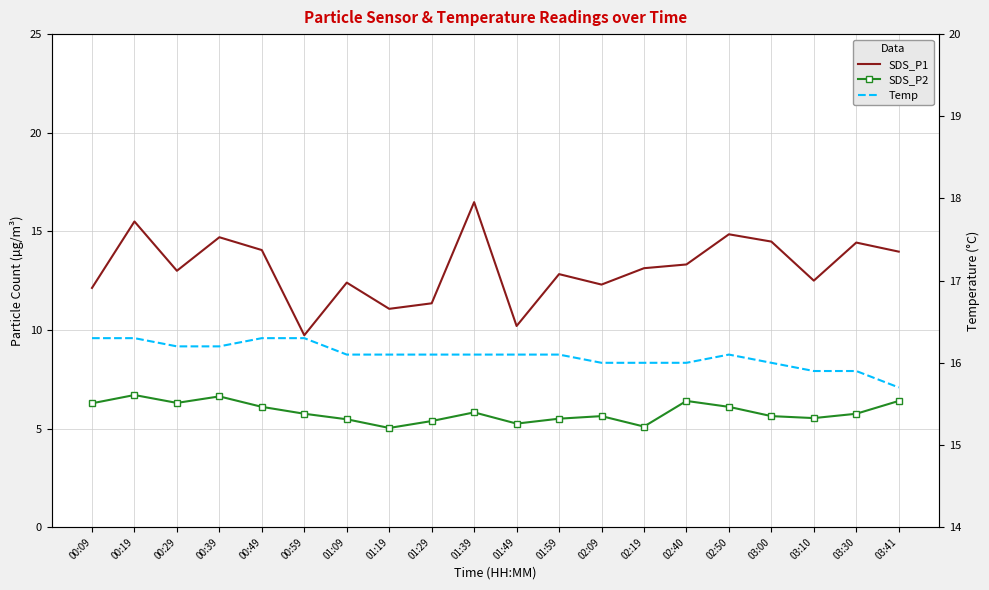

How many data points in Temp are above 16?

13